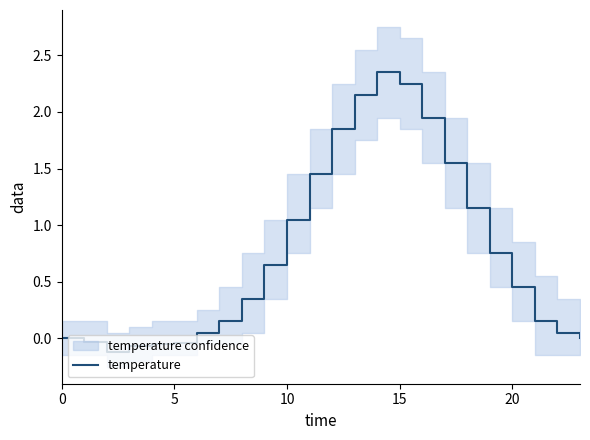

The value at 7 is 0.2. True or false?

True